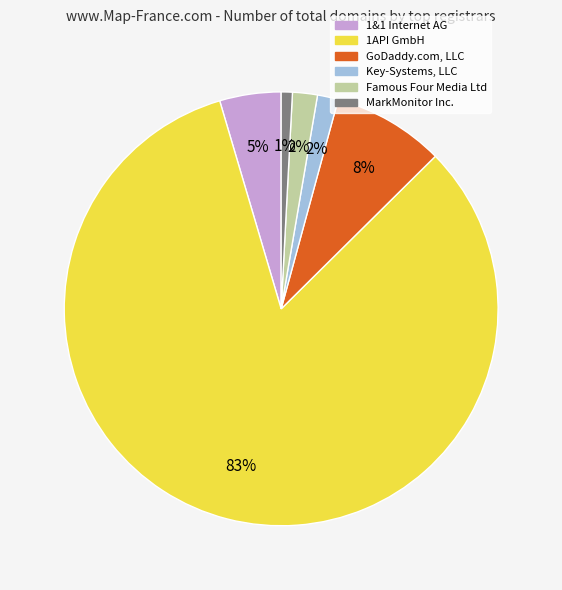

What is the largest slice in the pie chart?

1API GmbH